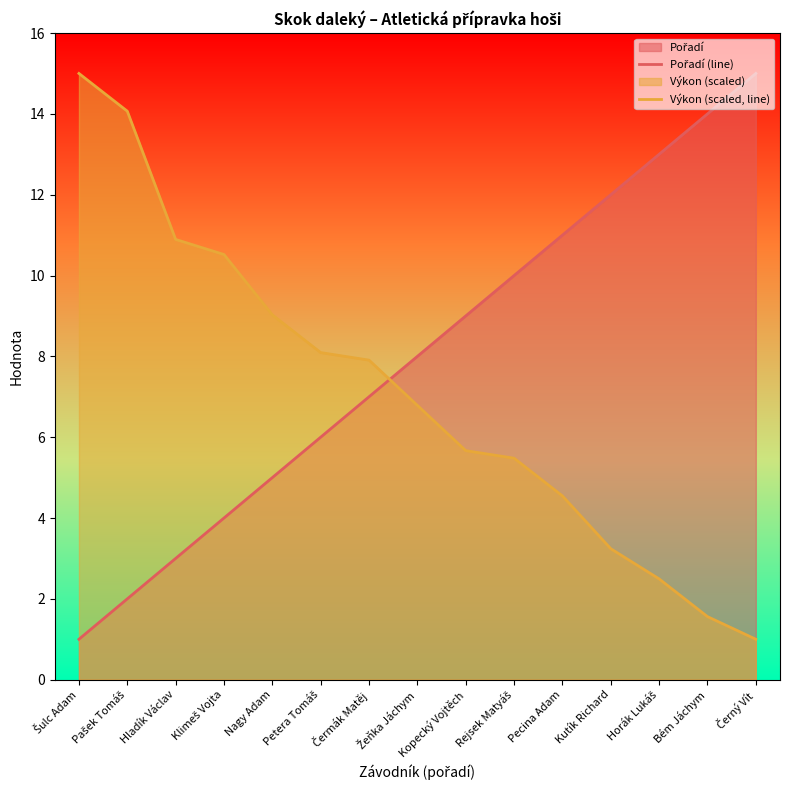

The Výkon (scaled, line) series shows 2.6 at Rejsek Matyáš. True or false?

False